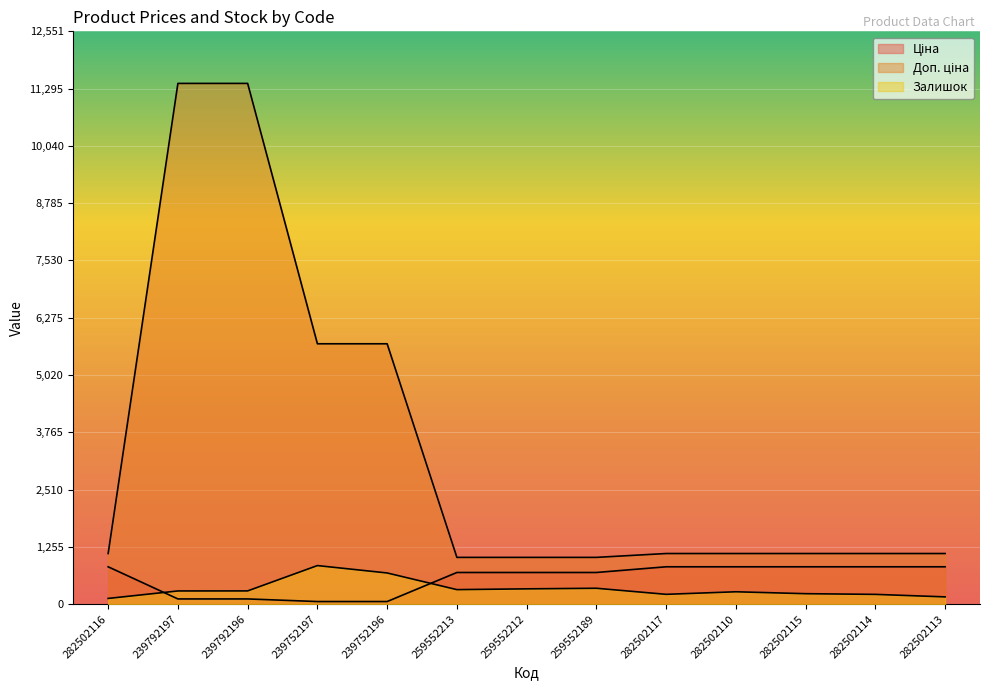

Is it true that Залишок equals 291.6 at 282502117?

False